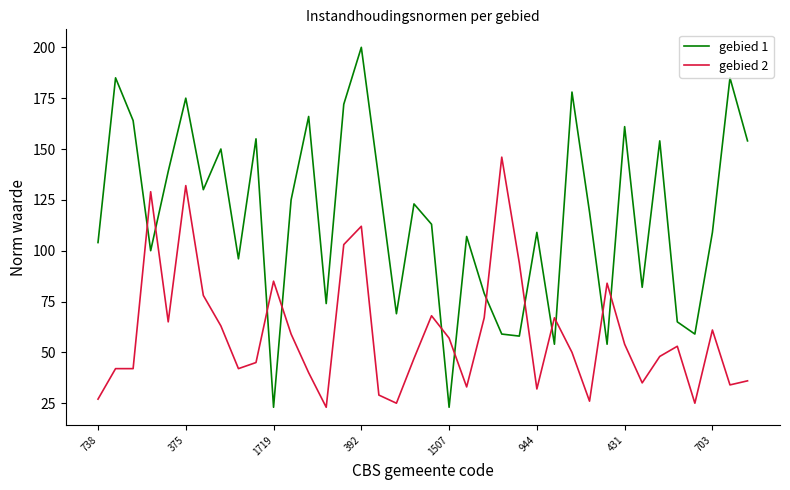

What is the greatest value displayed?

200